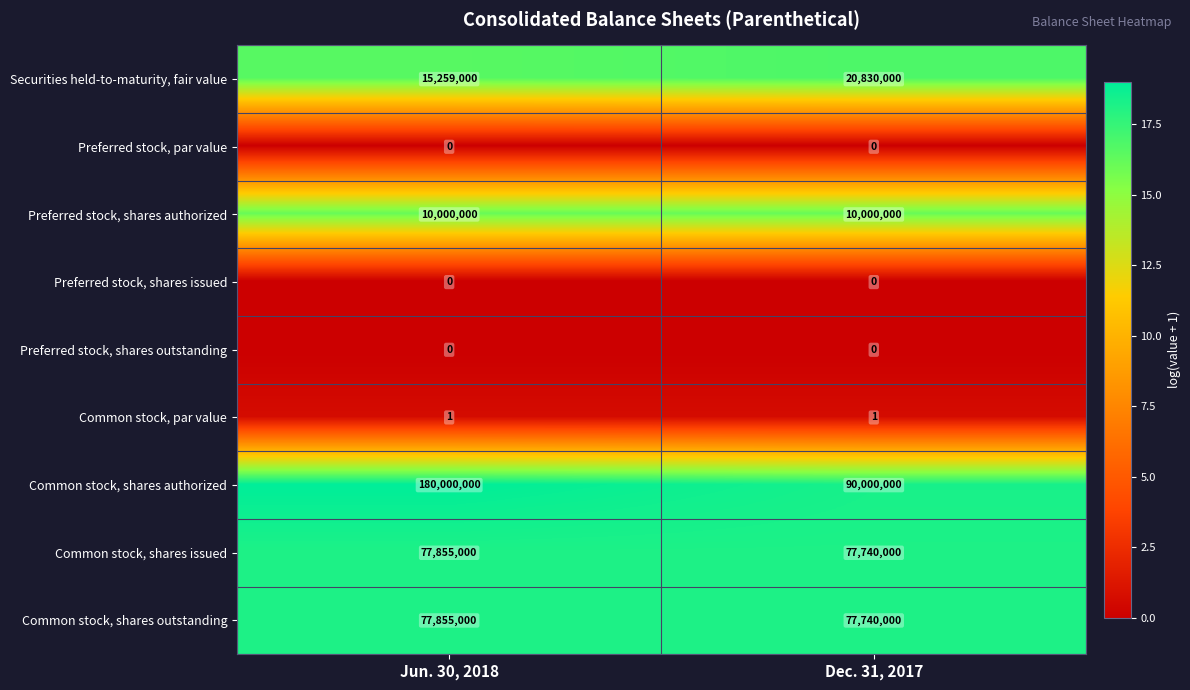

What is the minimum value for Common stock, shares authorized?

90000000